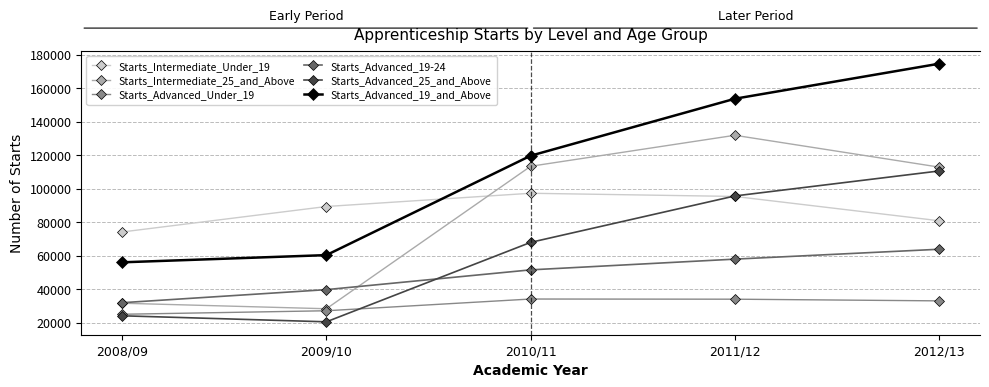

At which category is the sum across all series the highest?

2012/13